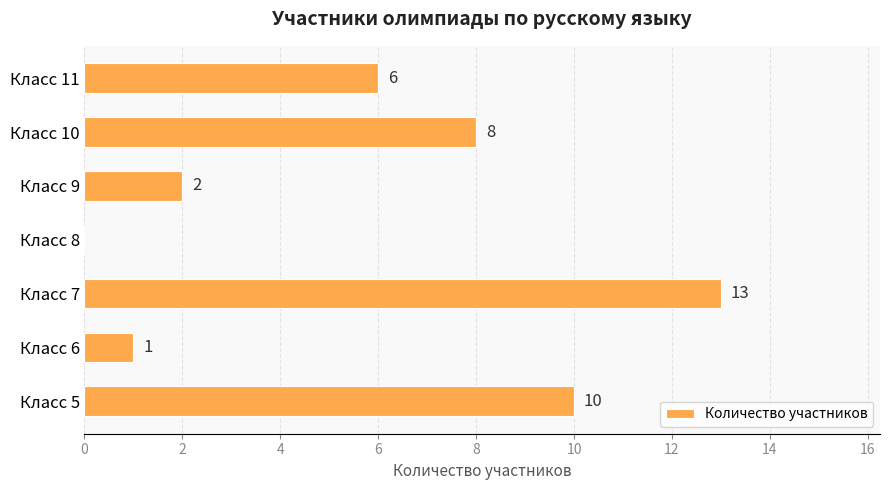

What is the change in value from Класс 5 to Класс 9?

-8